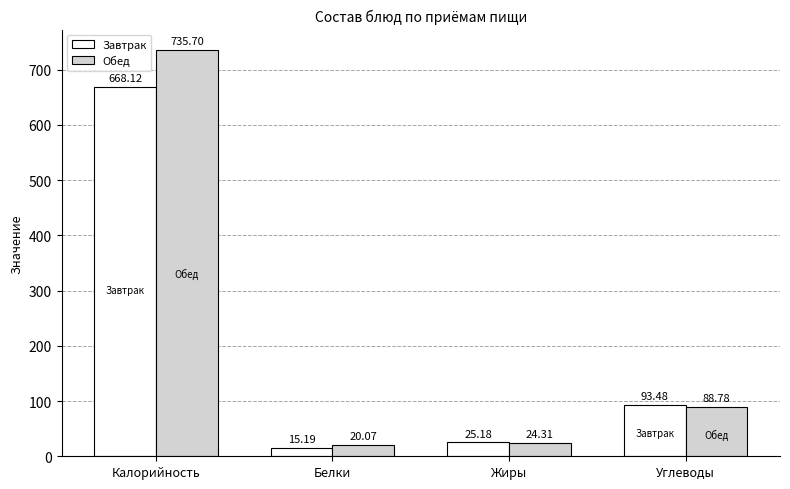

Are the bars grouped side by side (vs. stacked)?

Yes